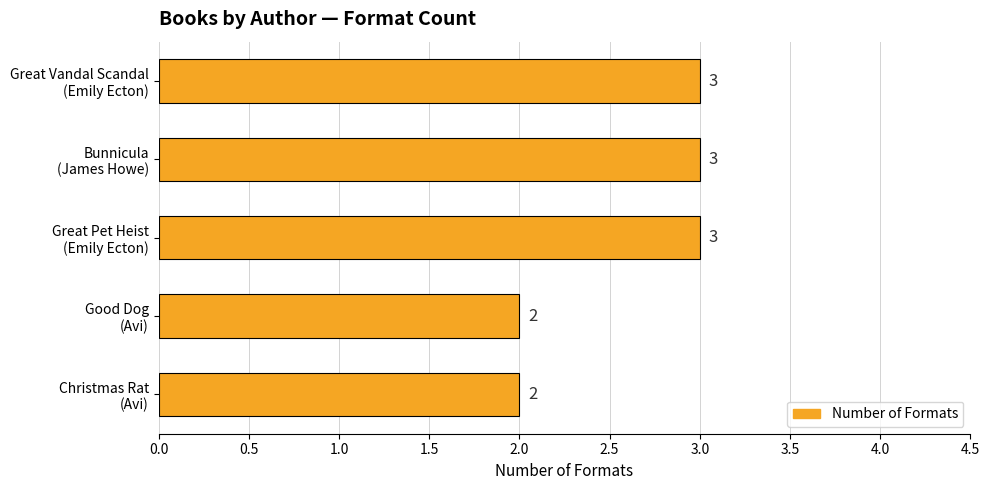

Does the chart contain stacked bars?

No